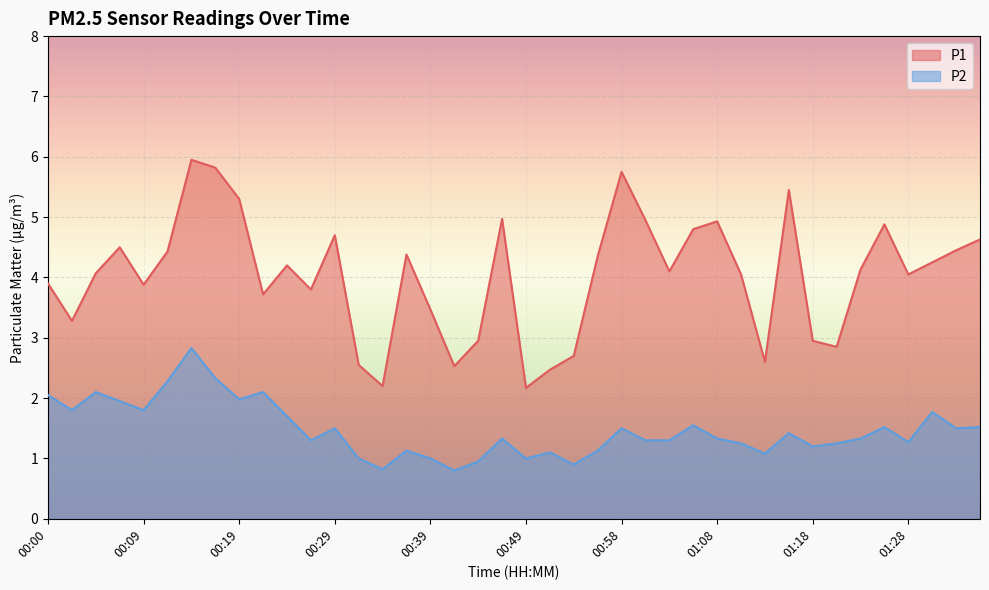

Rank the series by their maximum value, from lowest to highest.

P2, P1